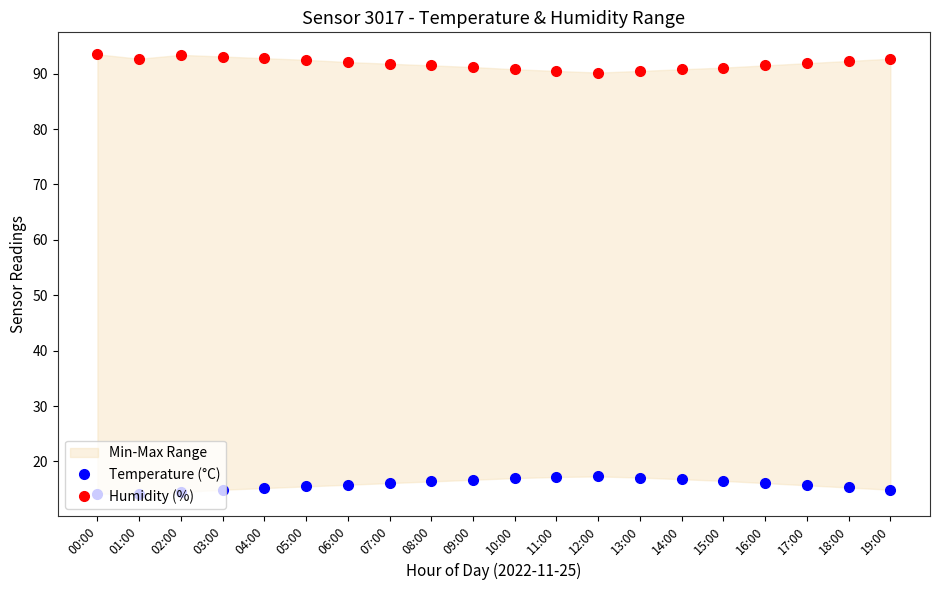

At which category does Temperature (°C) reach its first local valley?

01:00